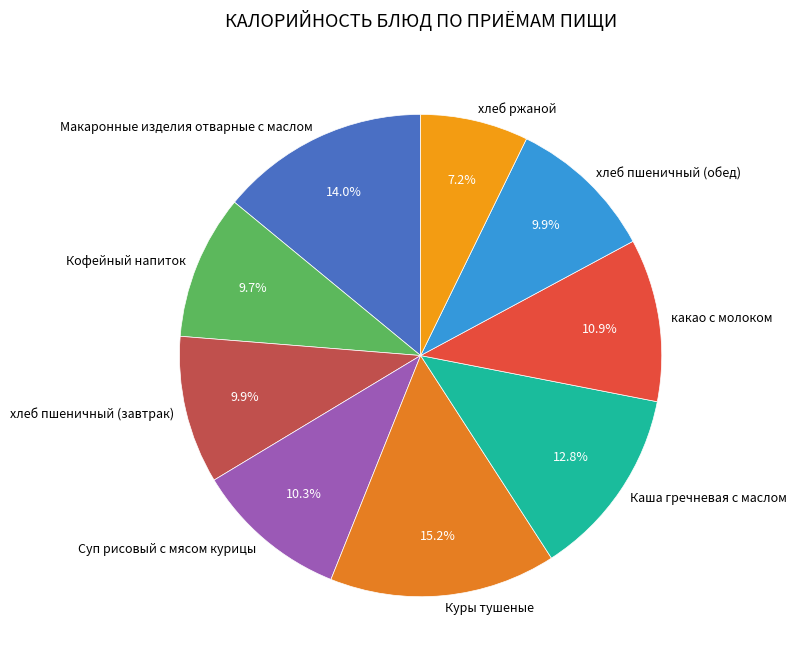

Is it true that Каша гречневая с маслом is 26% of the pie?

False